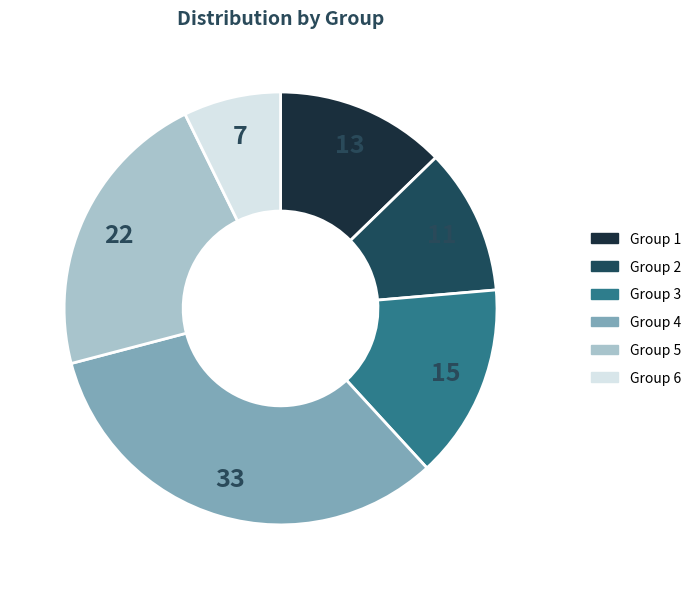

Is there a majority slice in this chart?

No